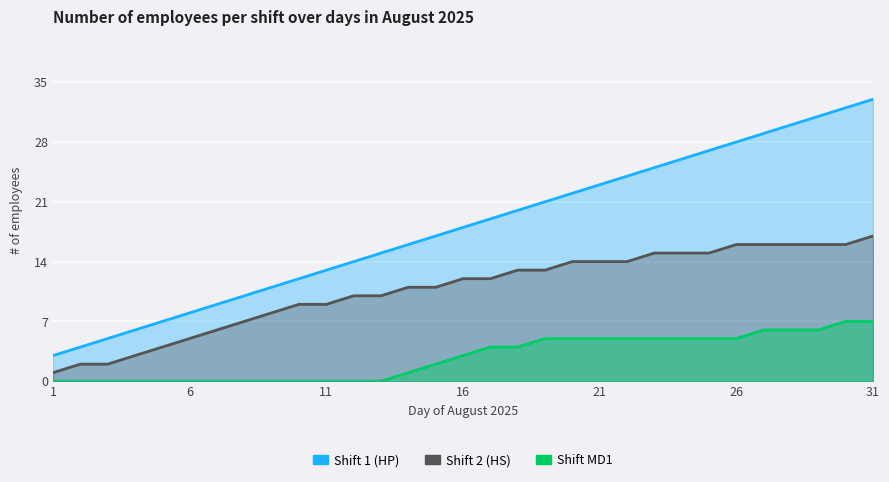

What is the difference between the maximum and minimum values in the Shift 2 (HS) series?

16